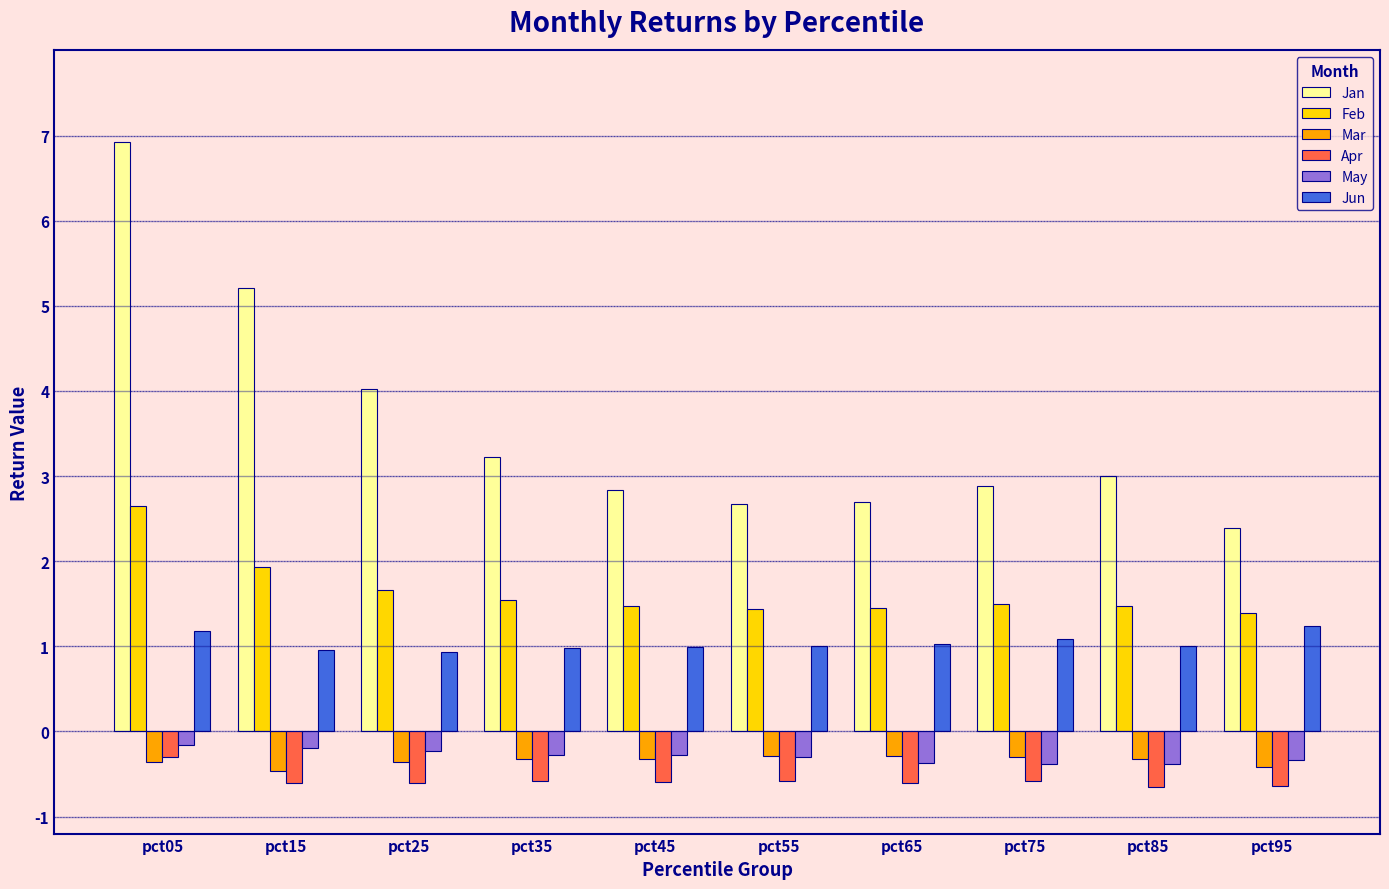

How many bars are there in total?

60